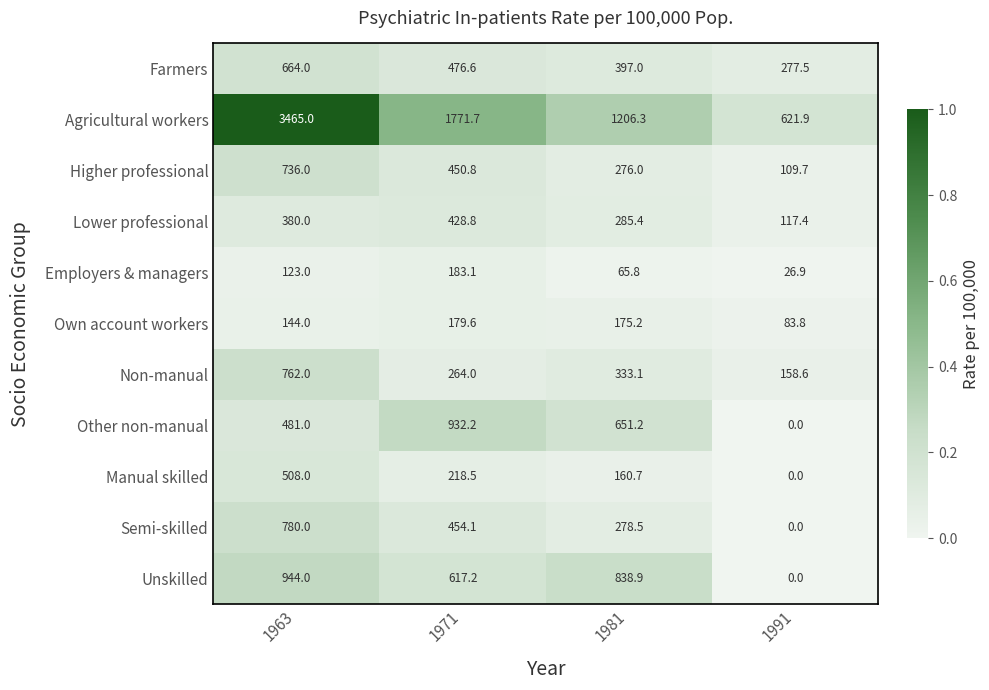

List the series in order of their peak value, lowest first.

Own account workers, Employers & managers, Lower professional, Manual skilled, Farmers, Higher professional, Non-manual, Semi-skilled, Other non-manual, Unskilled, Agricultural workers